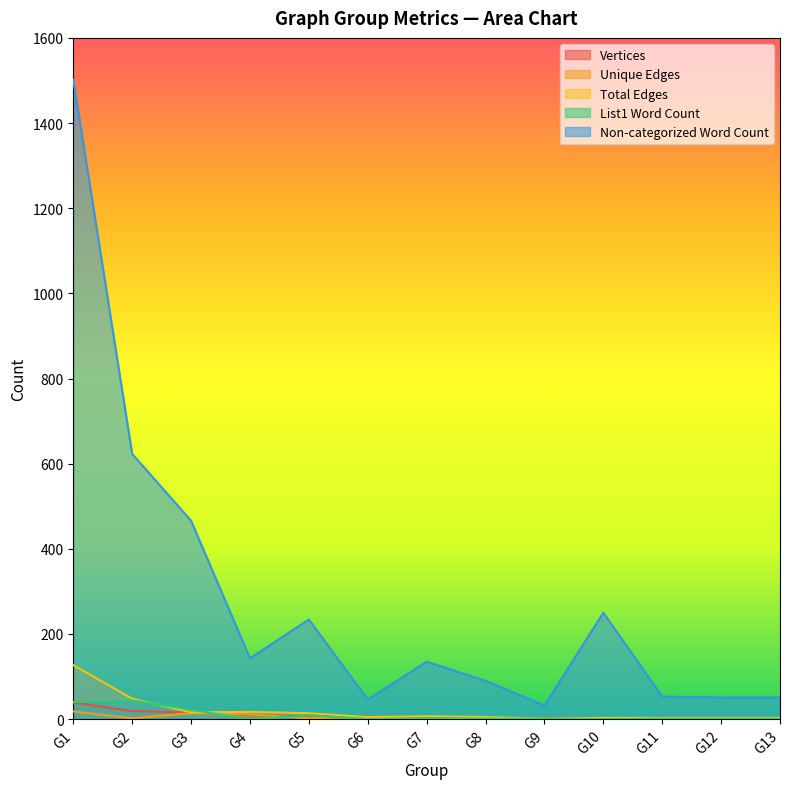

How many data points in List1 Word Count are less than 1?

3